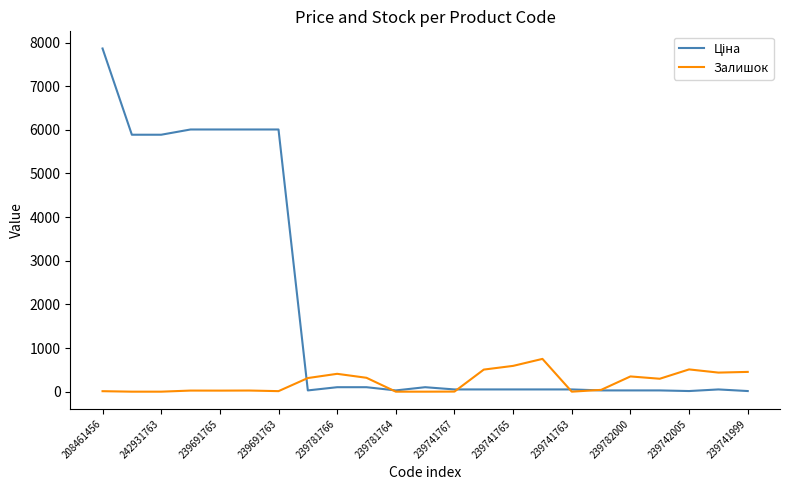

Is this an area chart (filled region under the line)?

No